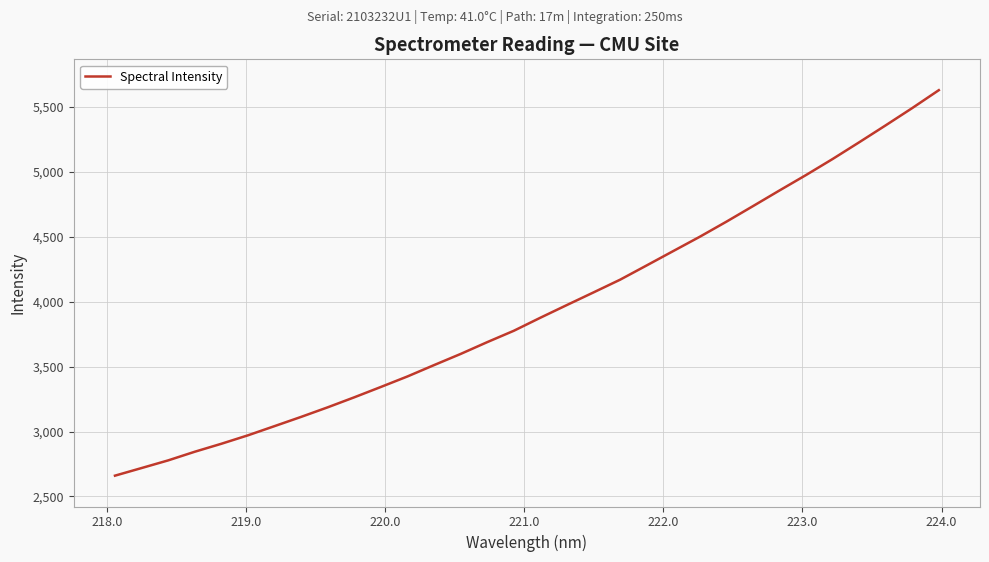

What is the maximum value shown in the chart?

5627.1